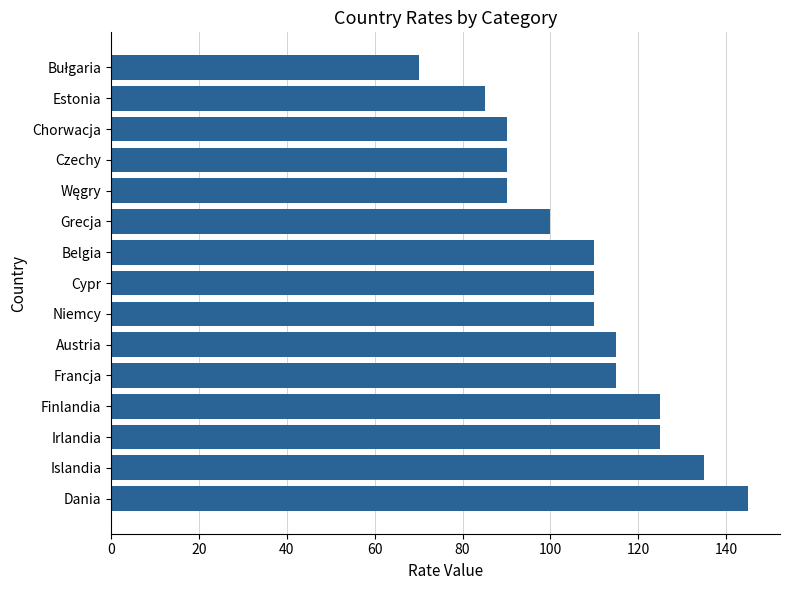

What value does the data have at Estonia, to the nearest 5?

85